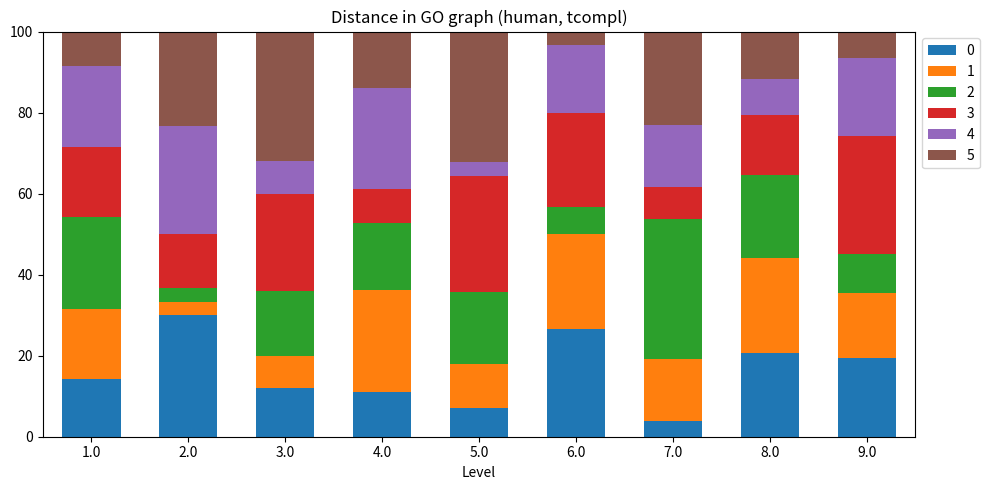

Which category has the highest value in the 0 series?

2.0